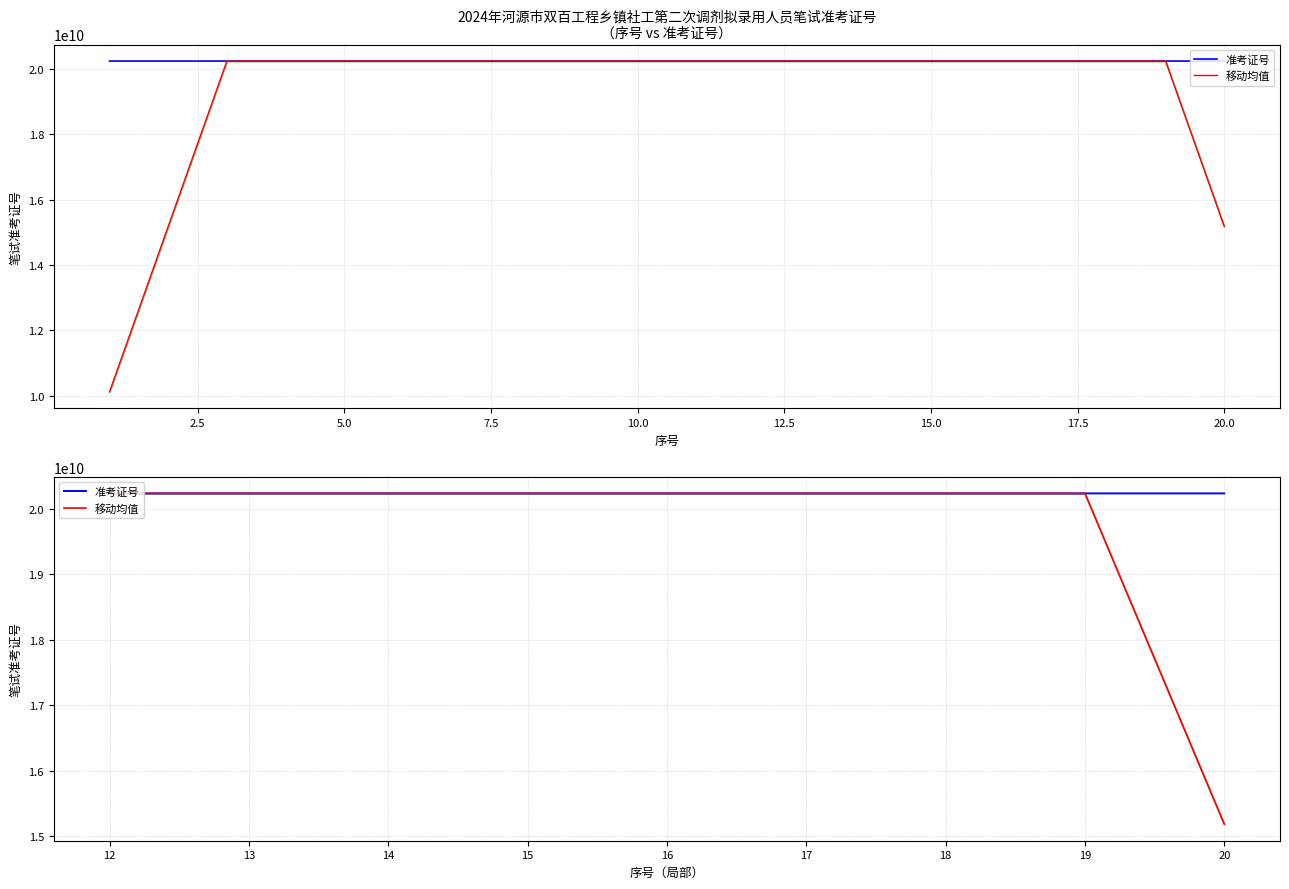

True or false: 准考证号 and 移动均值 intersect in this chart.

True